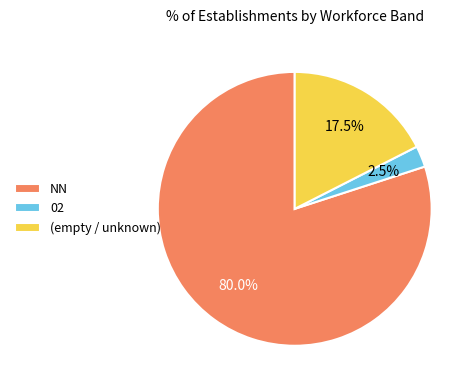

Which slice represents more than half of the pie?

NN